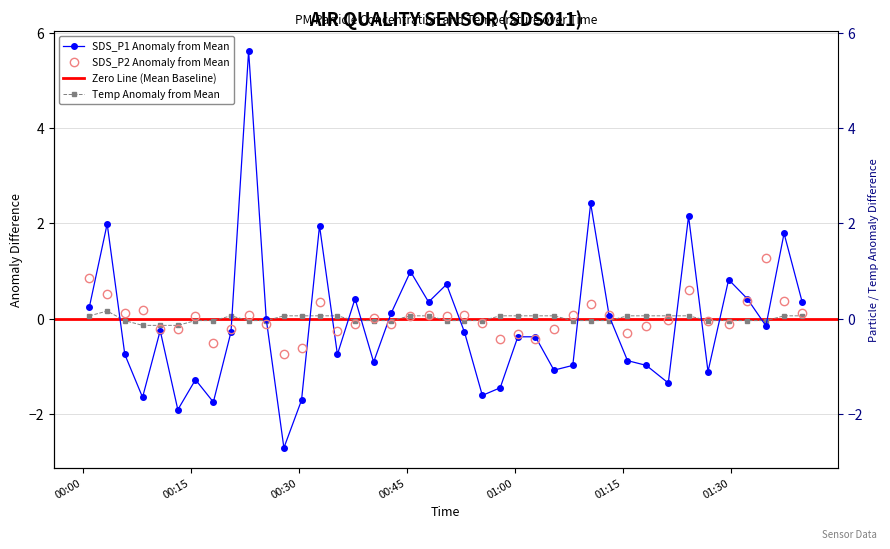

In SDS_P2, how many points are higher than both neighbors (excluding endpoints)?

11